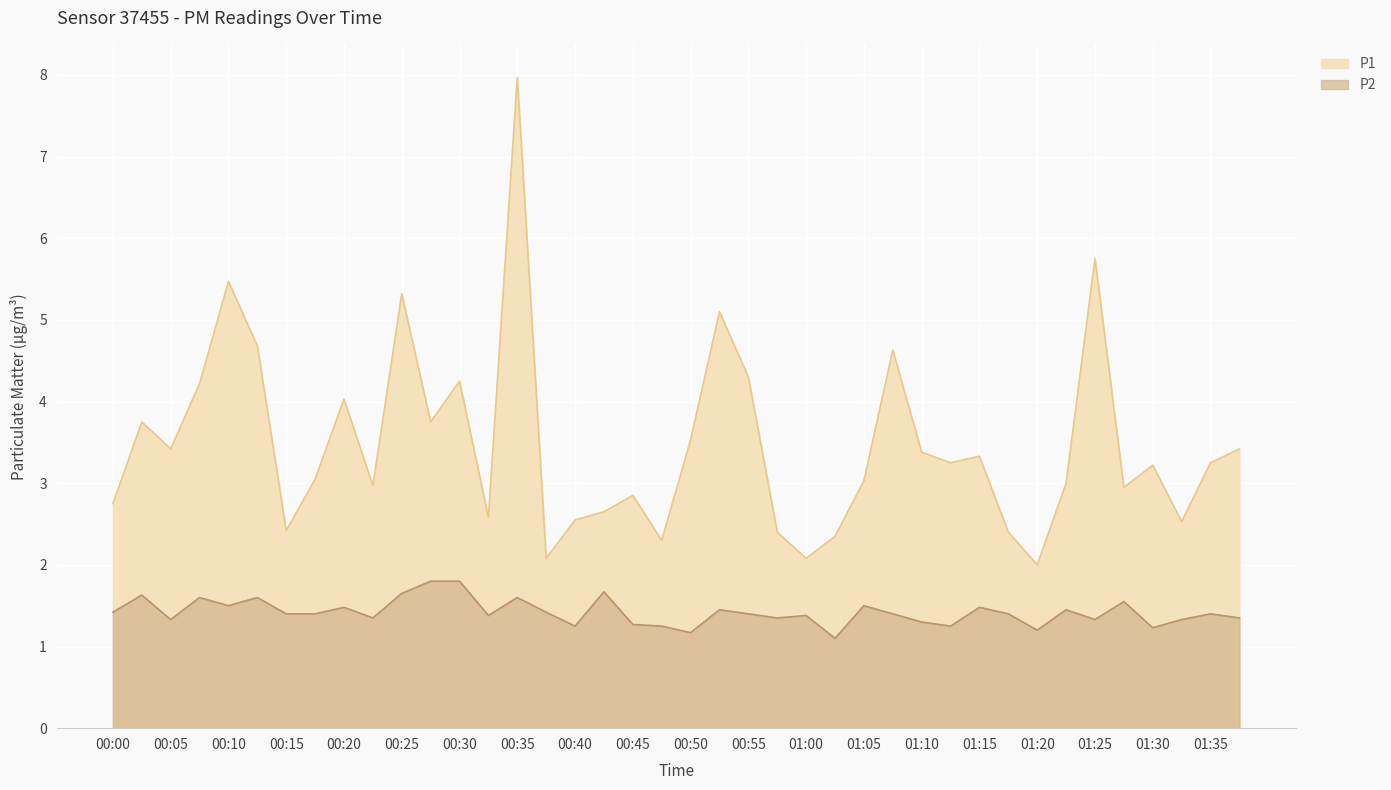

The P2 series shows 1.2 at 01:12. True or false?

True